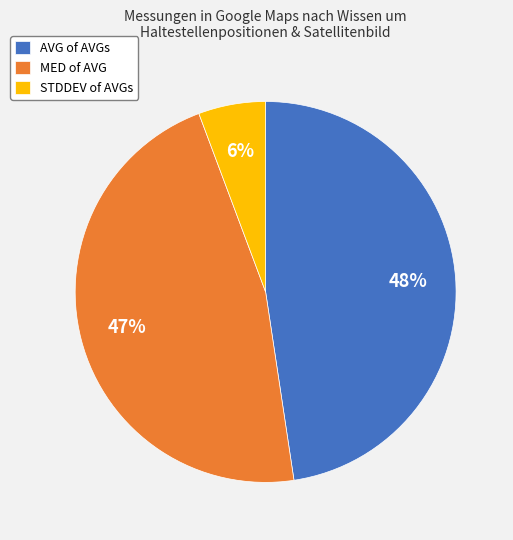

Is it true that MED of AVG is 42% of the pie?

False